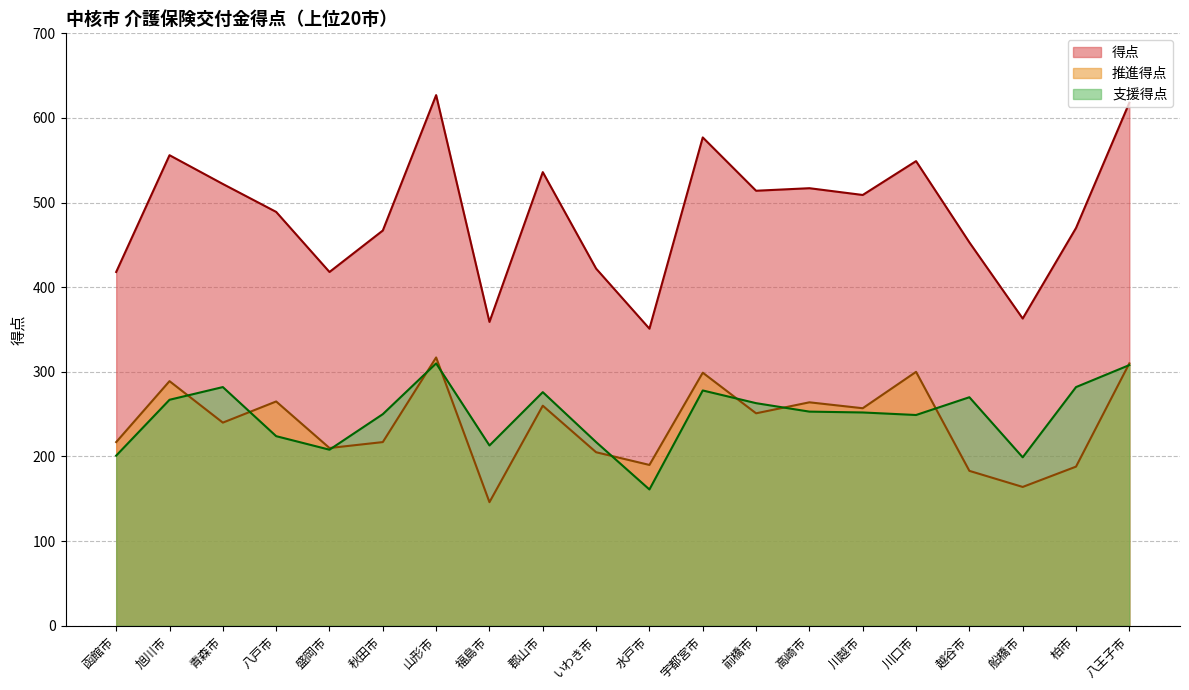

In 支援得点, how many points are lower than both neighbors (excluding endpoints)?

5